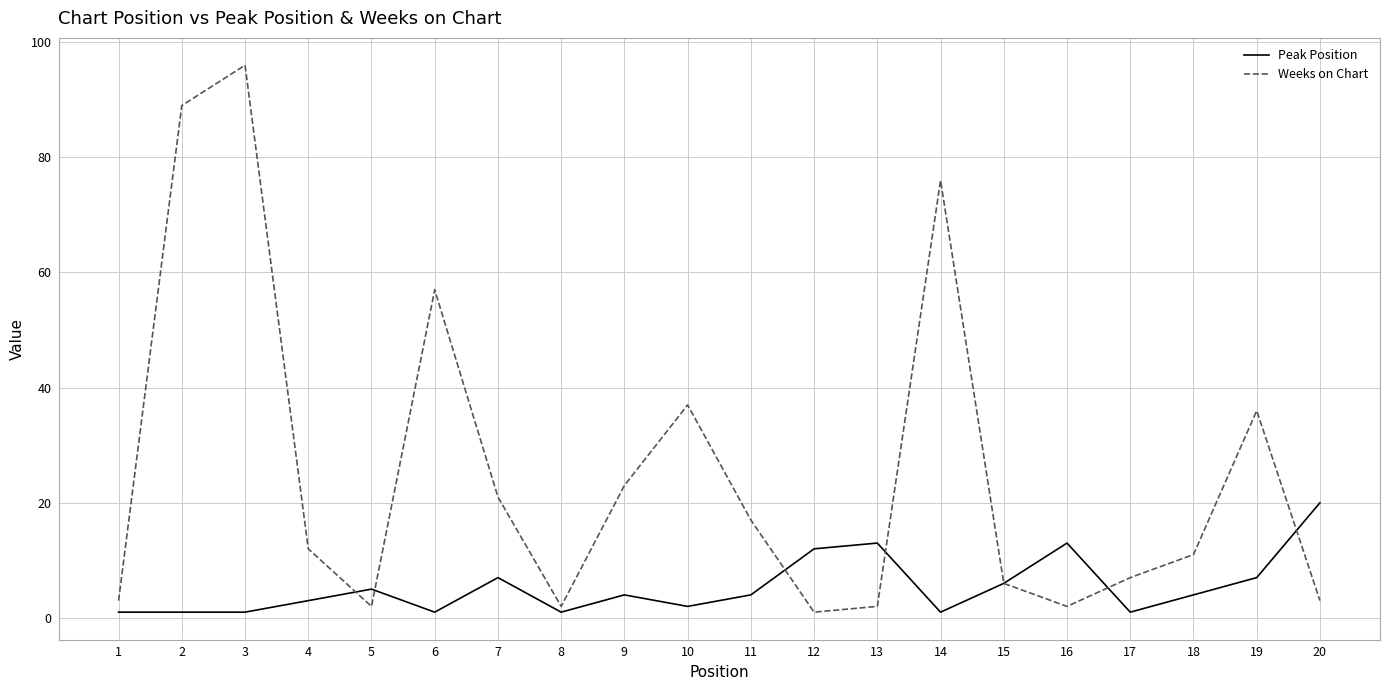

Which series changed the most between 9 and 10?

Weeks on Chart